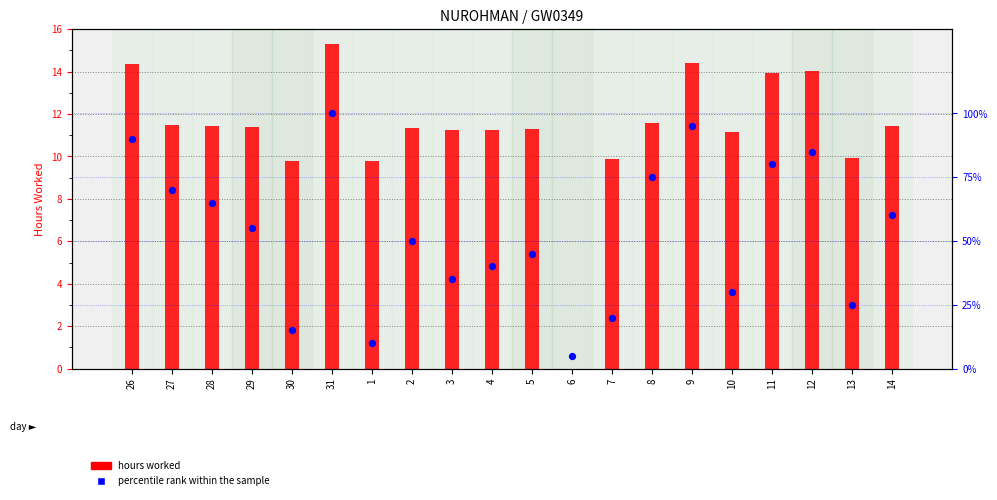

Which series has the largest Y range (max minus min)?

percentile rank within the sample